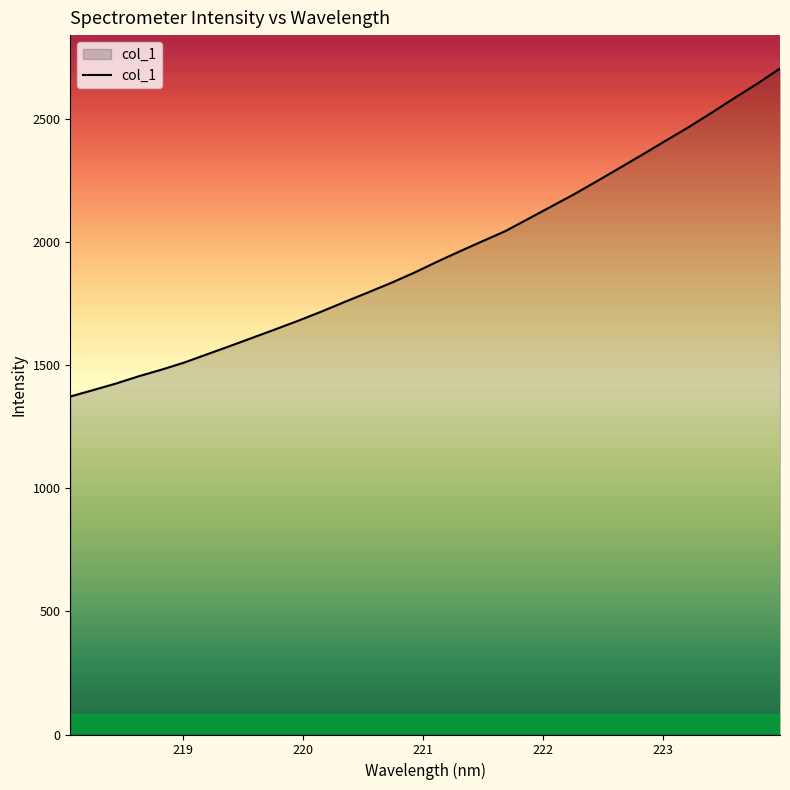

How many lines are shown in the chart?

1